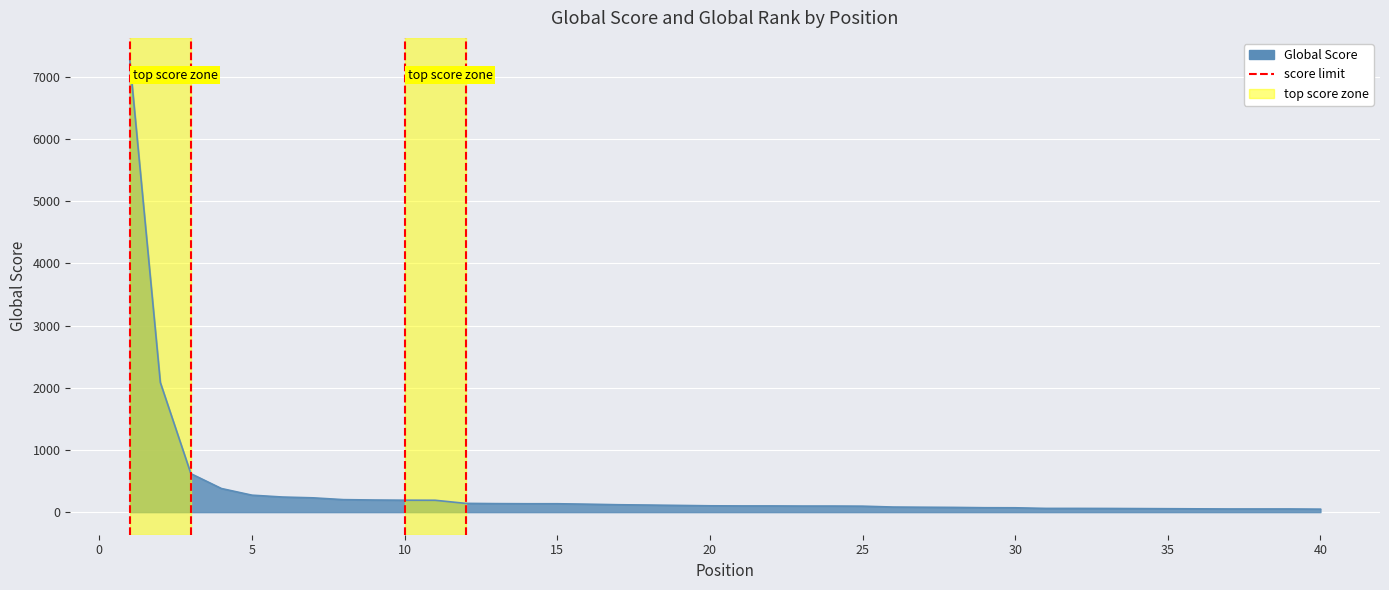

The value at 0 is 0. True or false?

False